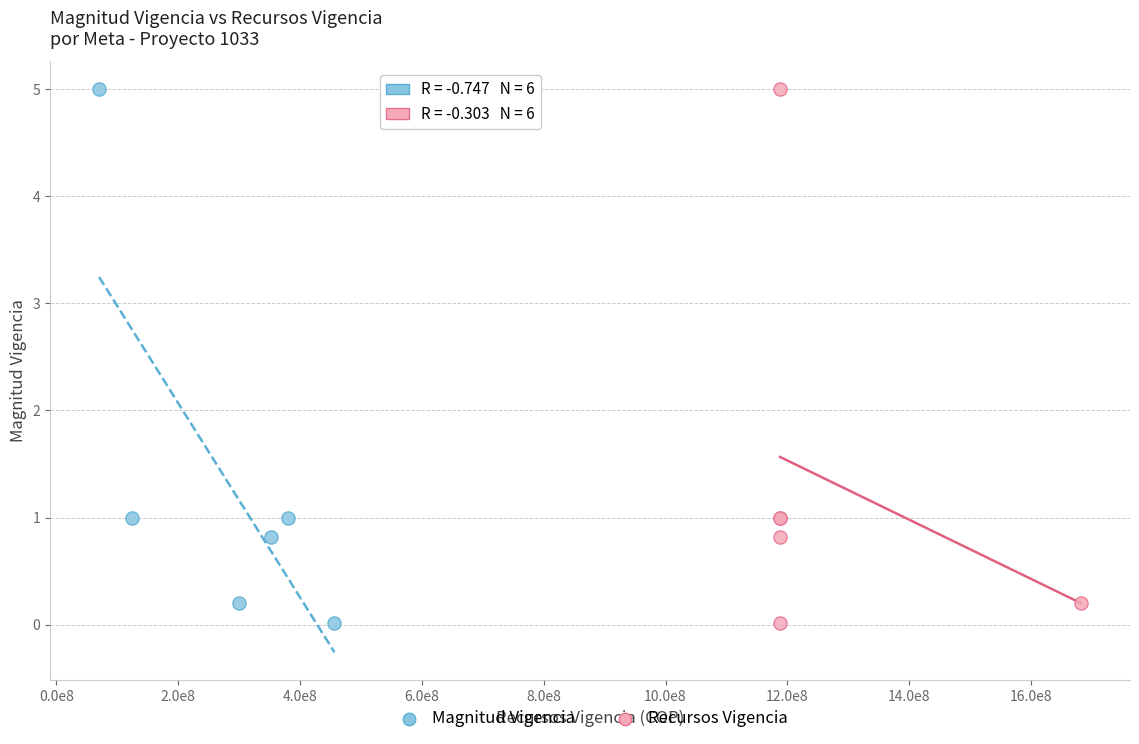

What are all the series names shown in the legend?

Magnitud Vigencia, Recursos Vigencia